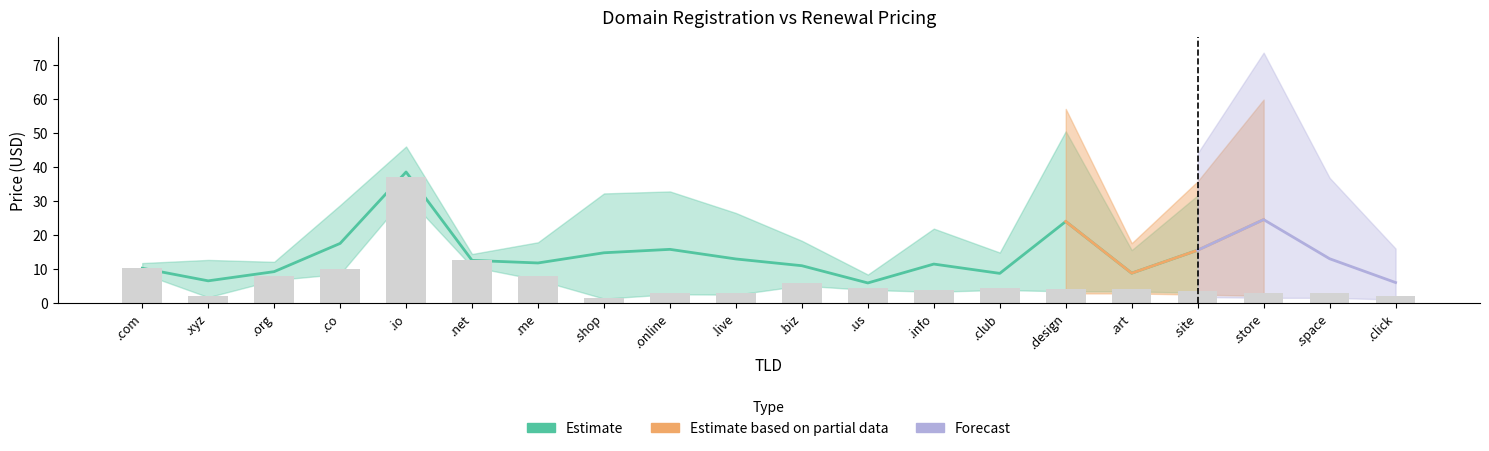

What is the label of the 17th bar from the left?

.site